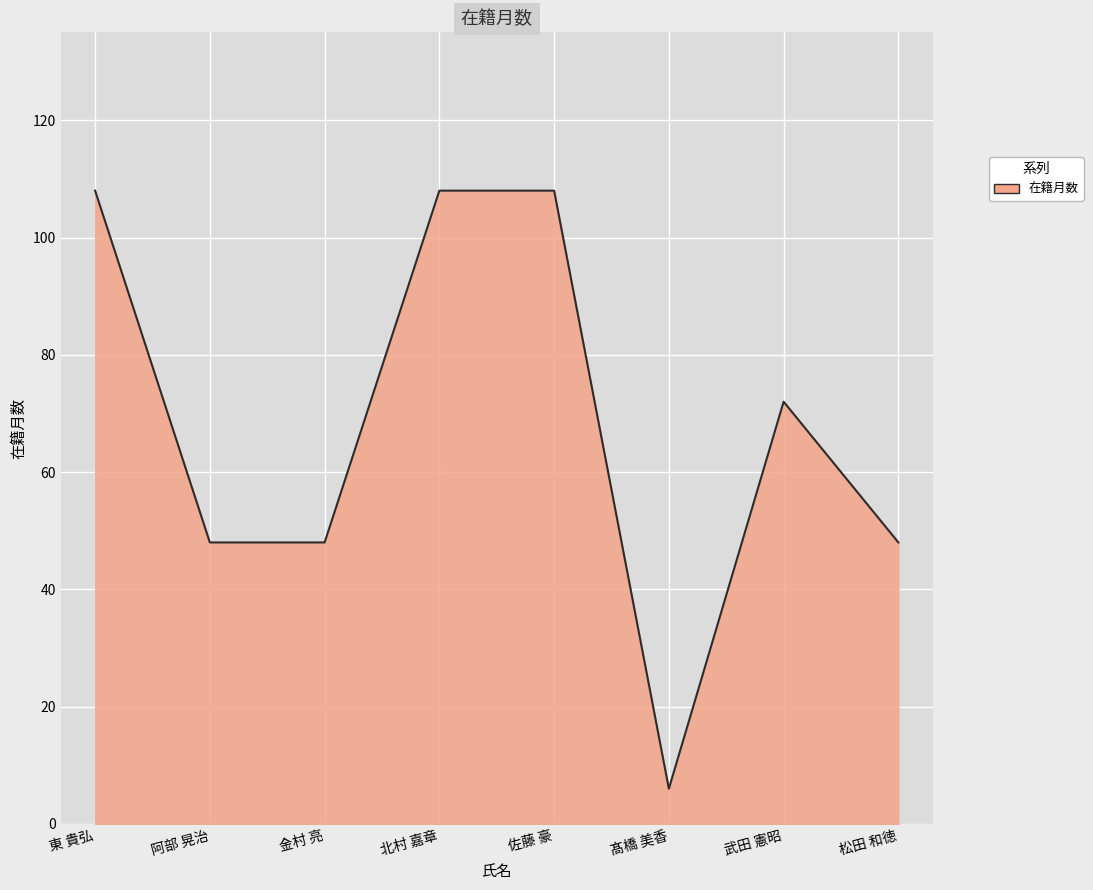

Reading left to right, what are all the values shown in this chart?

東 貴弘=108	阿部 晃治=48	金村 亮=48	北村 嘉章=108	佐藤 豪=108	髙橋 美香=6	武田 憲昭=72	松田 和徳=48